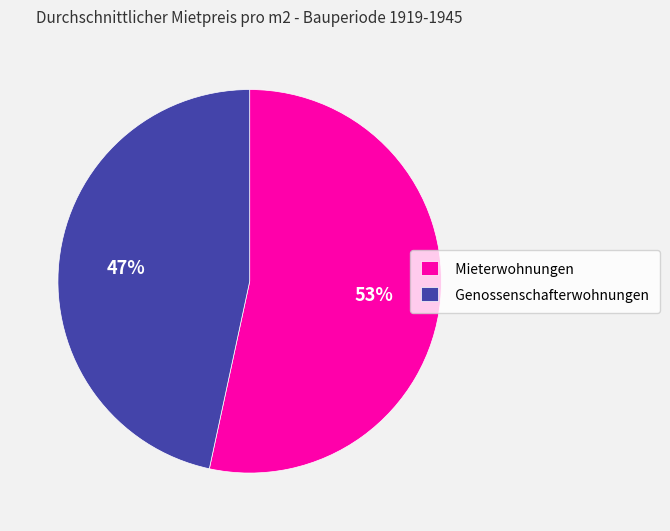

How many slices are in this pie chart?

2